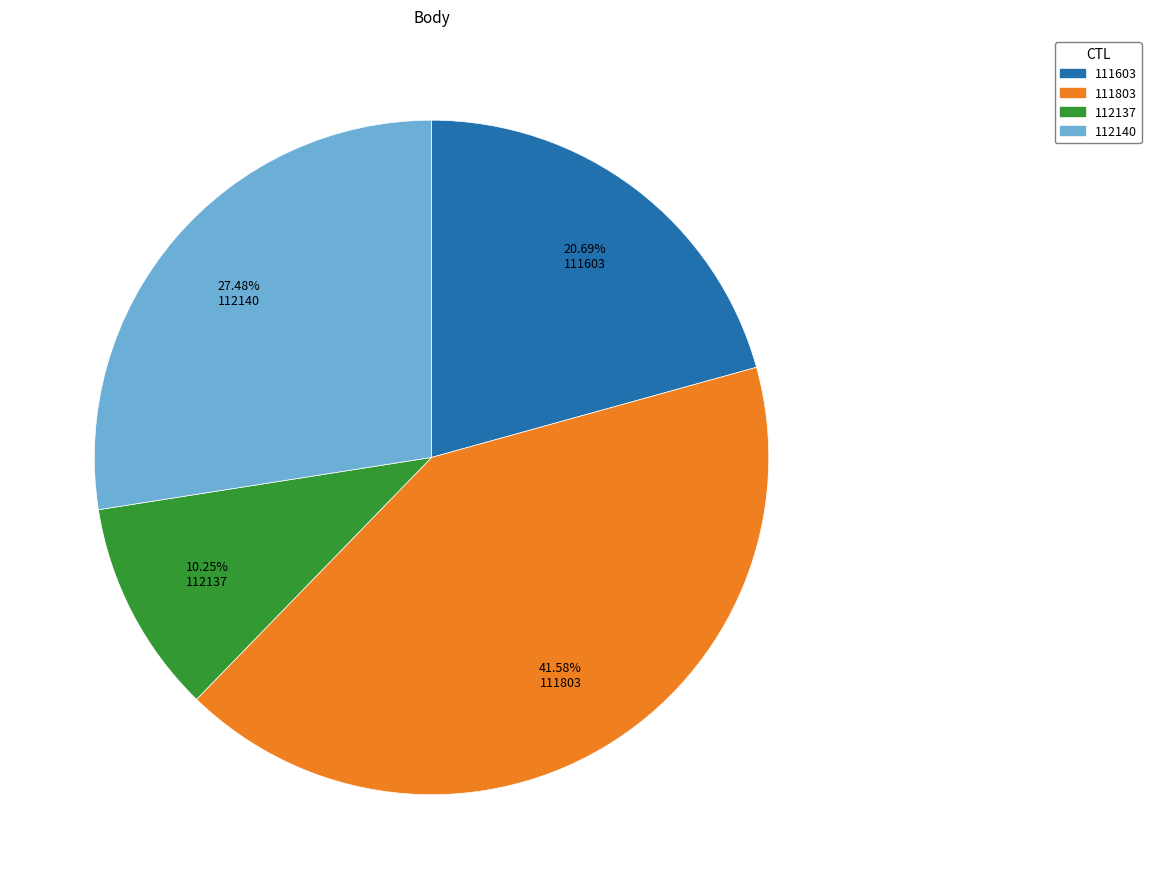

How many slices are in this pie chart?

4